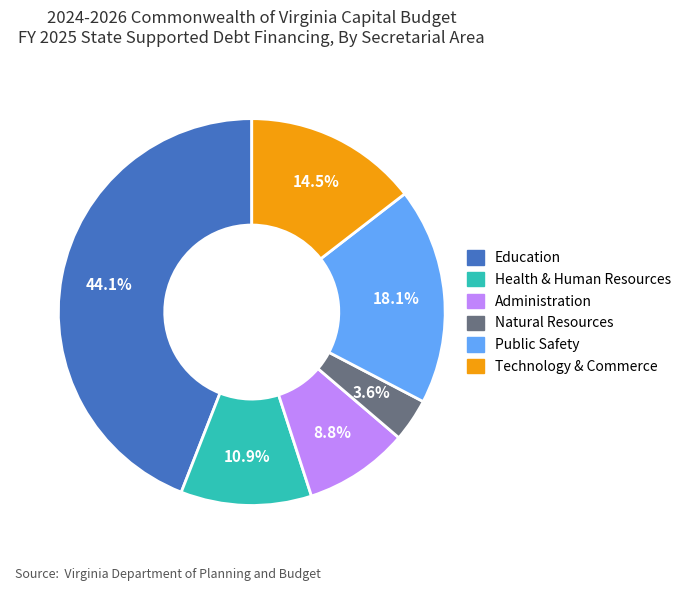

Is there a majority slice in this chart?

No